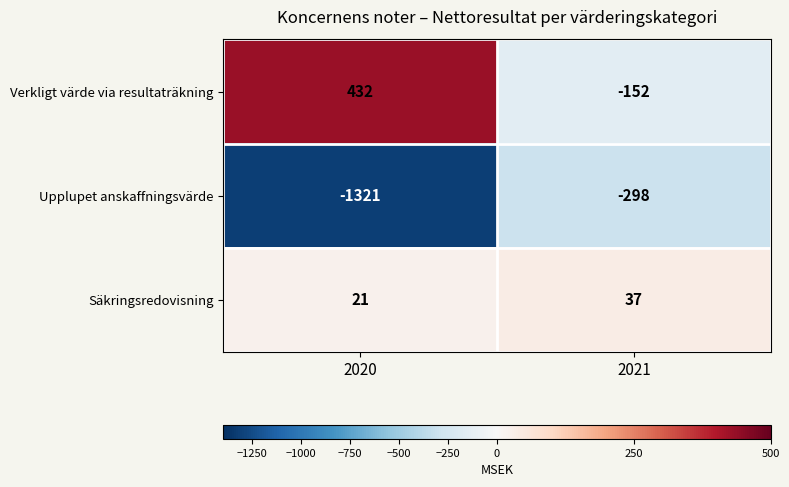

Which series has the widest spread of values?

Upplupet anskaffningsvärde